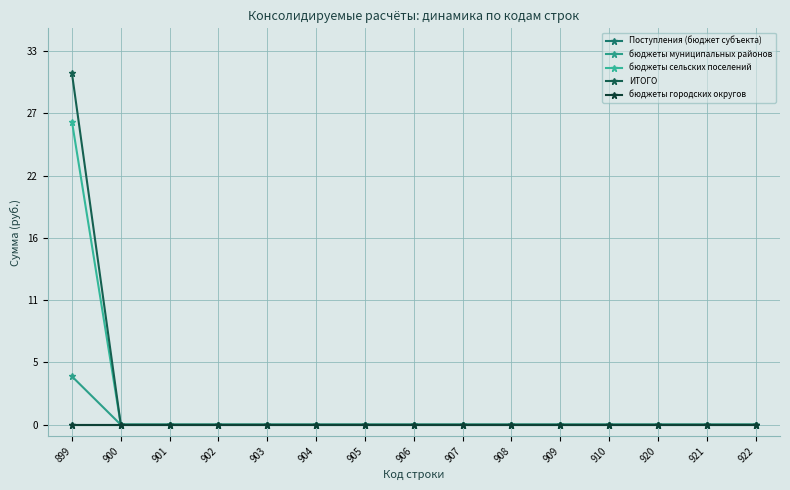

True or false: бюджеты сельских поселений and бюджеты муниципальных районов intersect in this chart.

False